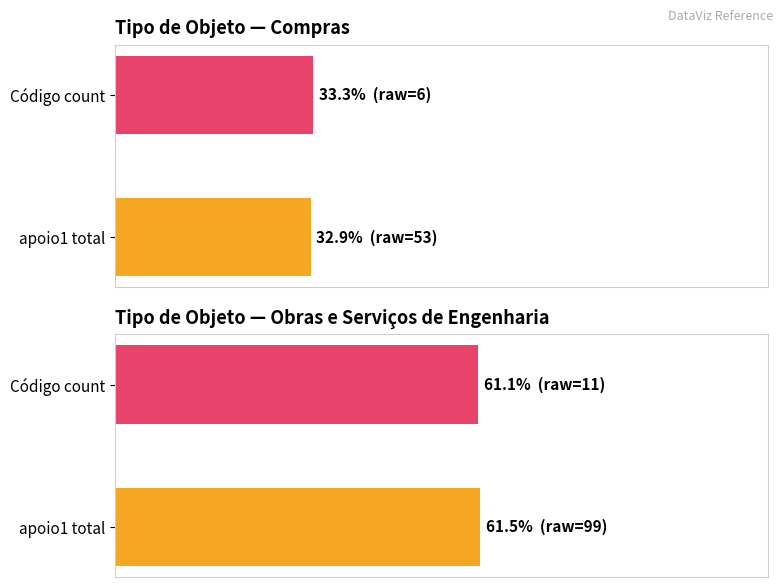

Rank the series by their average value, from lowest to highest.

Compras, Obras e Serviços de Engenharia